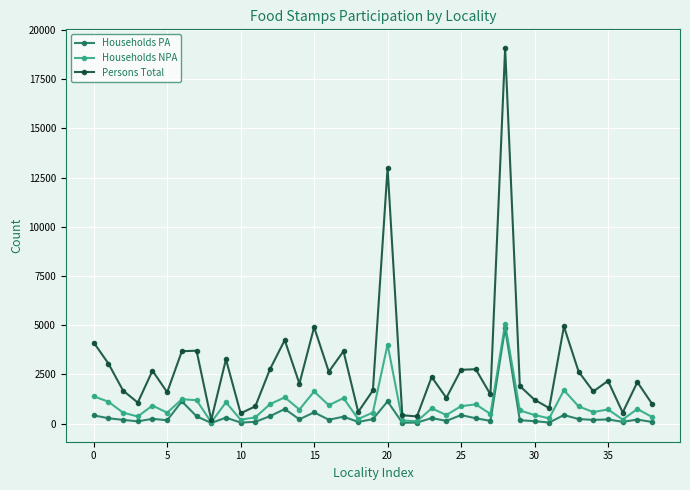

What is the average value of the Households PA series?

387